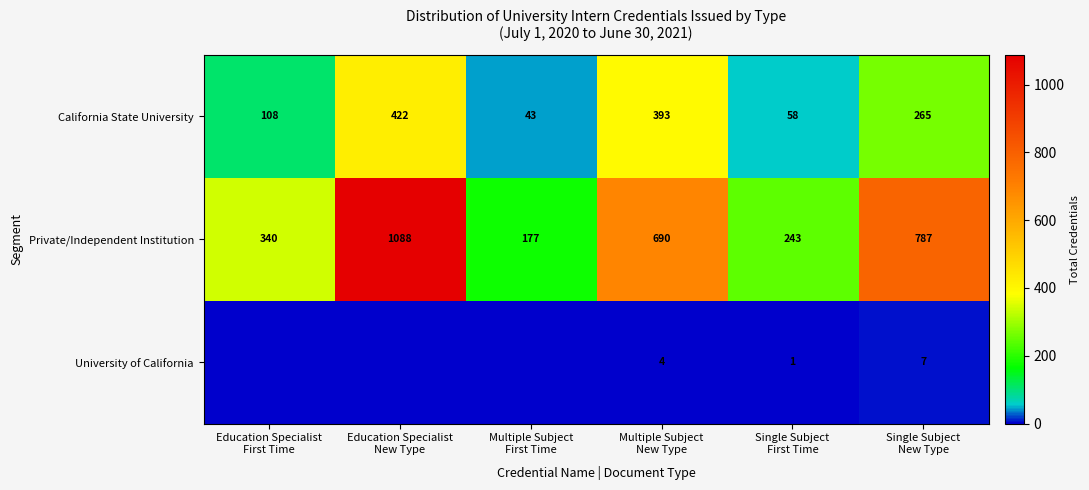

What is the minimum value for California State University?

43